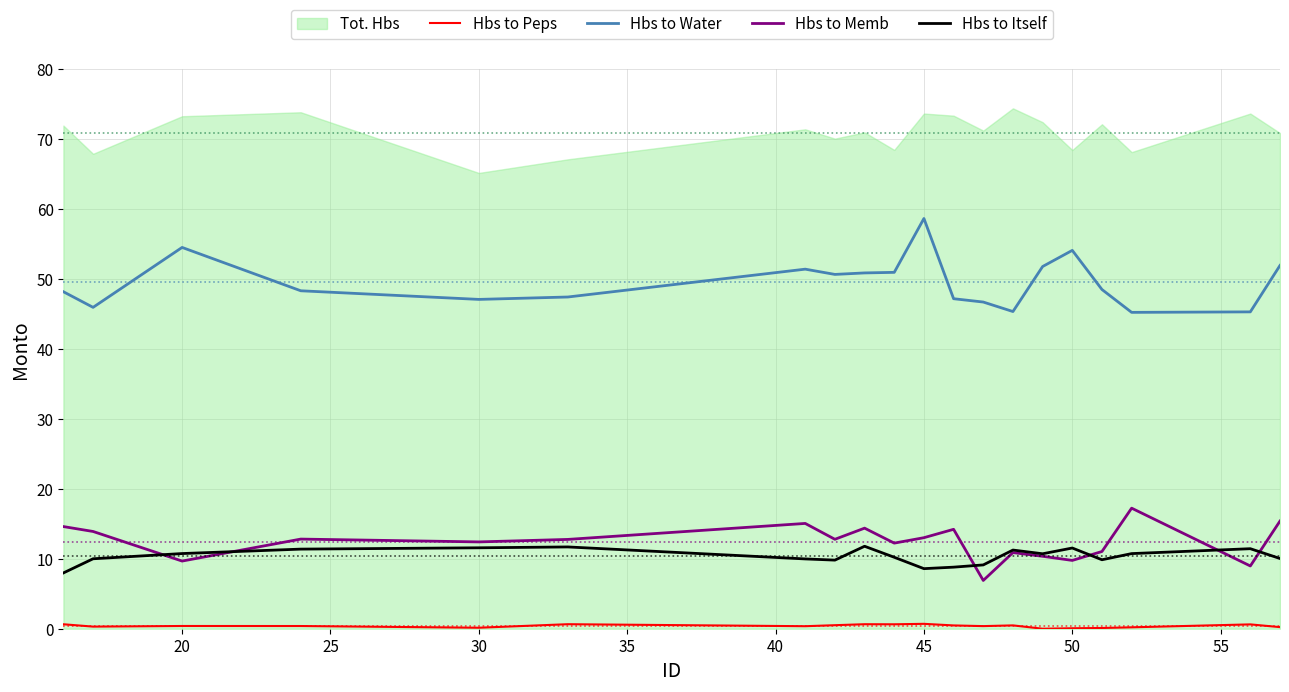

What is the lowest value of the Hbs to Memb series?

6.9